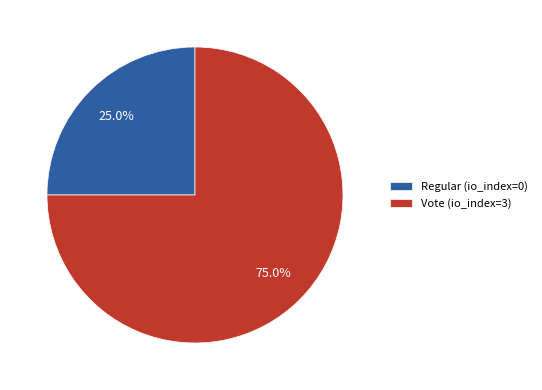

Is the sum of Regular (io_index=0) and Vote (io_index=3) greater than half?

Yes